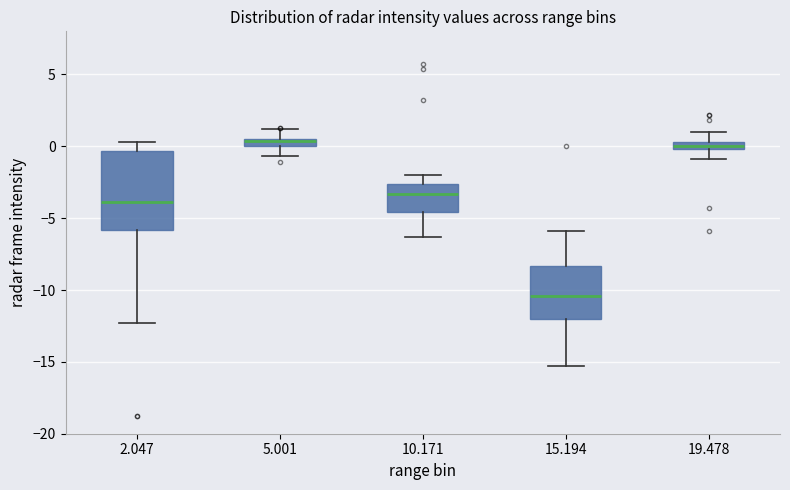

Which box has the lowest median line?

15.194